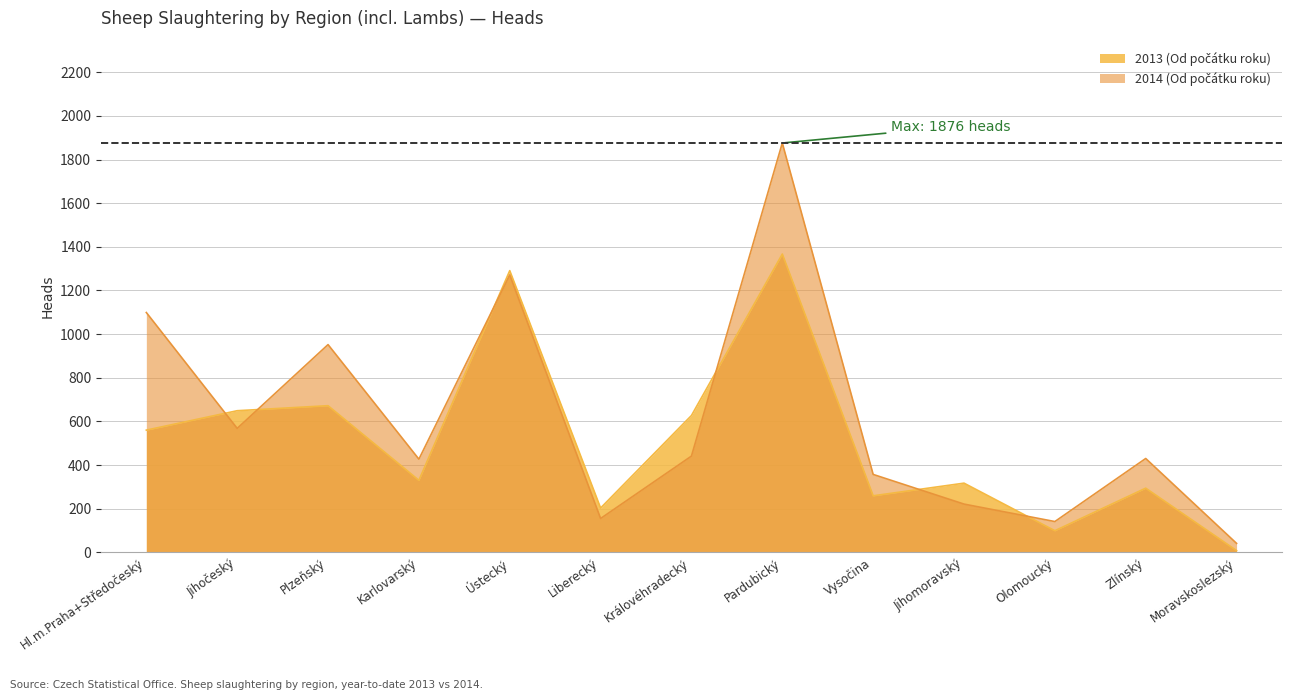

What is the lowest value of the 2014 (Od počátku roku) series?

41